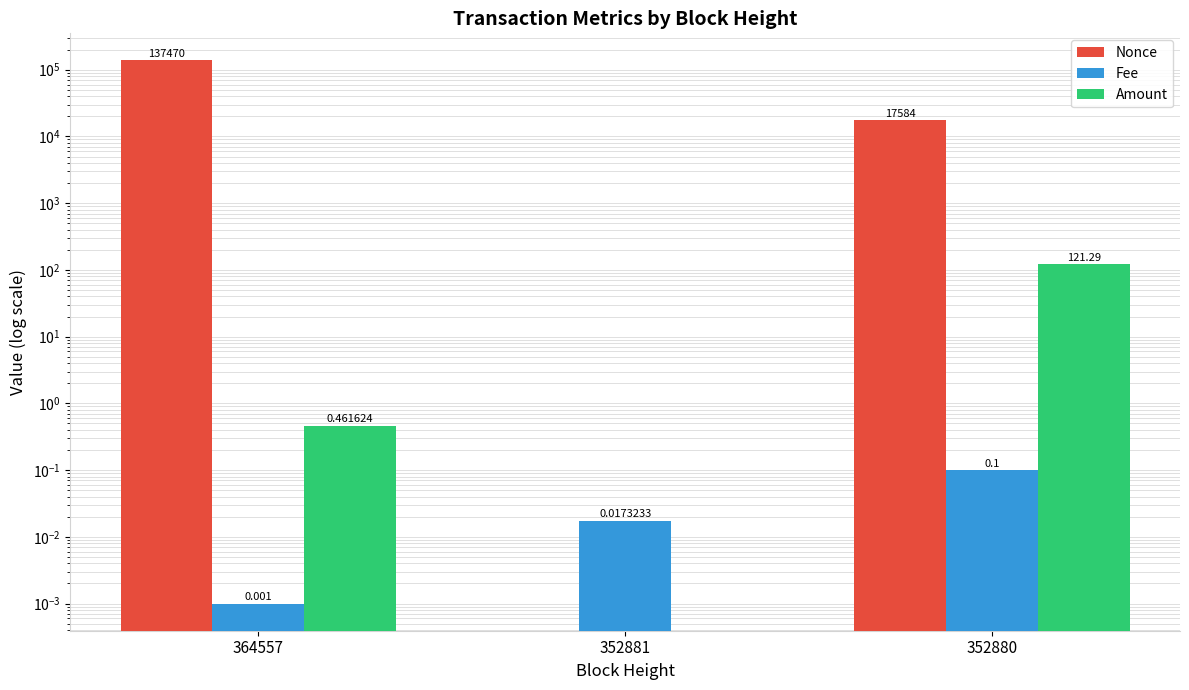

What is the maximum value for Nonce?

137470.0